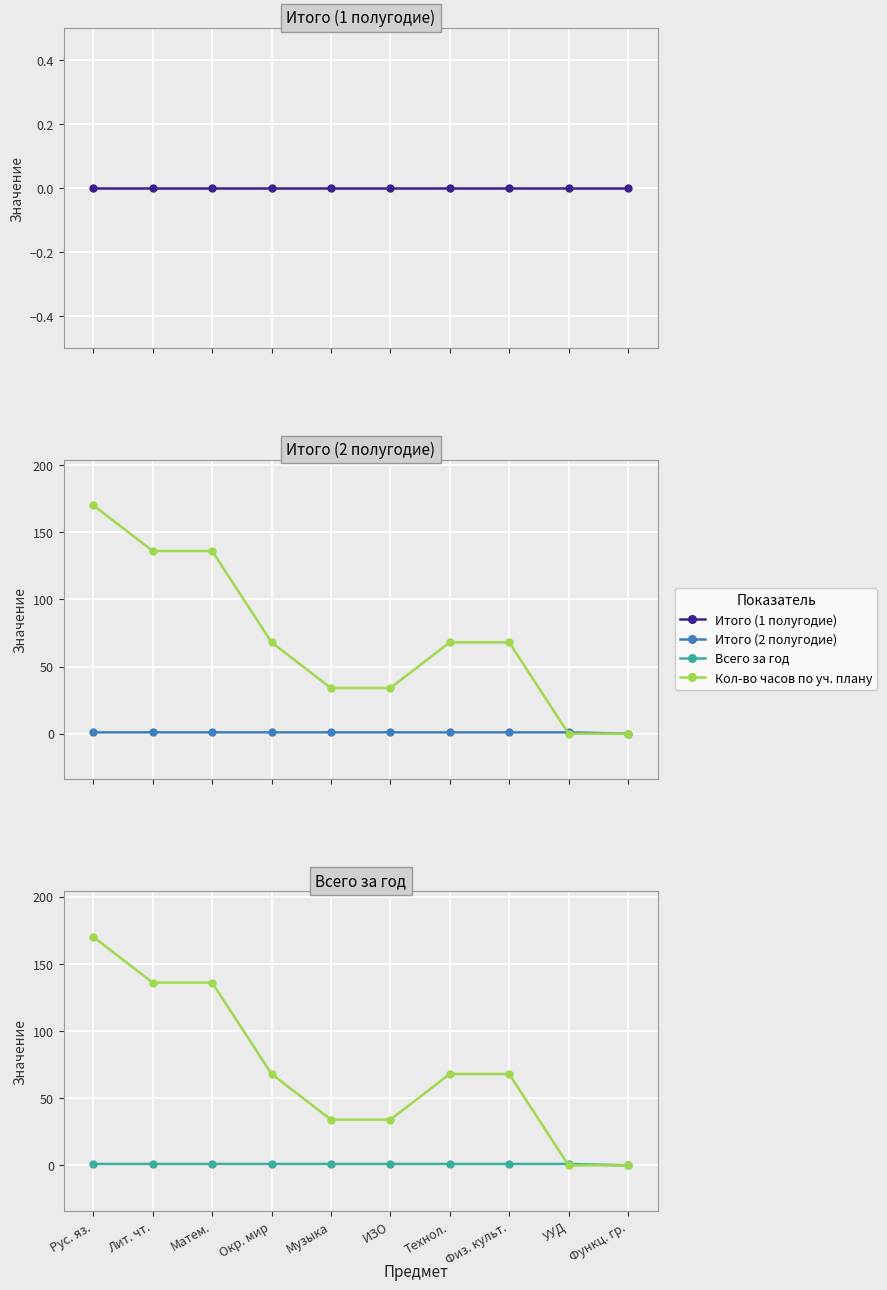

Reading left to right, list all the values displayed in this chart.

Итого (1 полугодие): Рус. яз.=0	Лит. чт.=0	Матем.=0	Окр. мир=0	Музыка=0	ИЗО=0	Технол.=0	Физ. культ.=0	УУД=0	Функц. гр.=0
Итого (2 полугодие): Рус. яз.=1	Лит. чт.=1	Матем.=1	Окр. мир=1	Музыка=1	ИЗО=1	Технол.=1	Физ. культ.=1	УУД=1	Функц. гр.=0
Кол-во часов по уч. плану: Рус. яз.=170	Лит. чт.=136	Матем.=136	Окр. мир=68	Музыка=34	ИЗО=34	Технол.=68	Физ. культ.=68	УУД=0	Функц. гр.=0
Всего за год: Рус. яз.=1	Лит. чт.=1	Матем.=1	Окр. мир=1	Музыка=1	ИЗО=1	Технол.=1	Физ. культ.=1	УУД=1	Функц. гр.=0